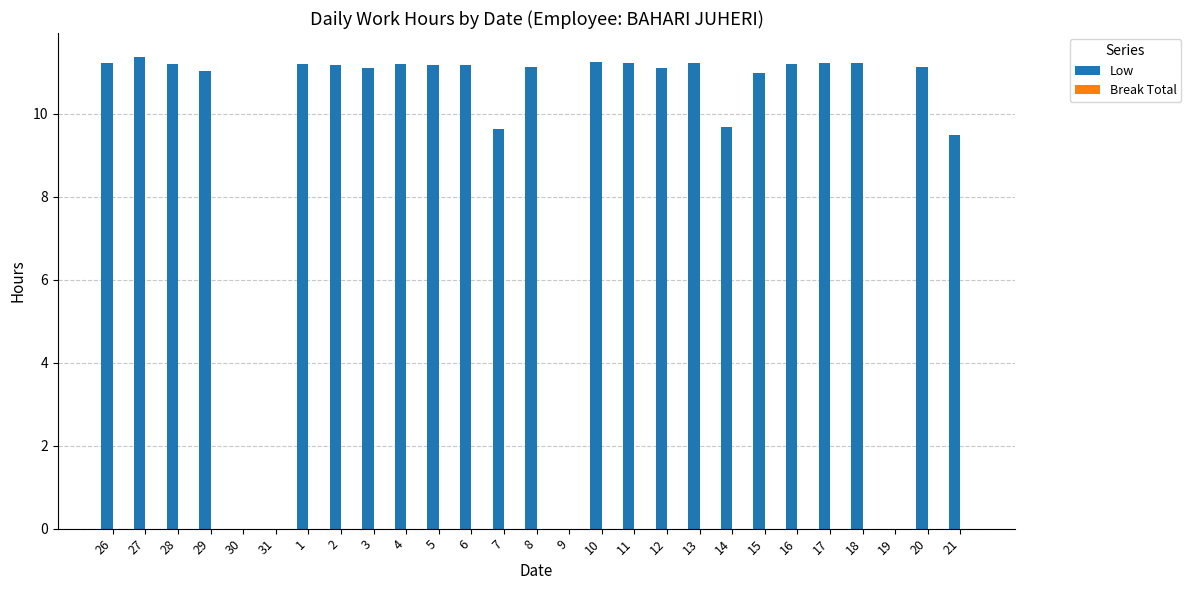

What is the sum of the values at 8 and 18?

22.4